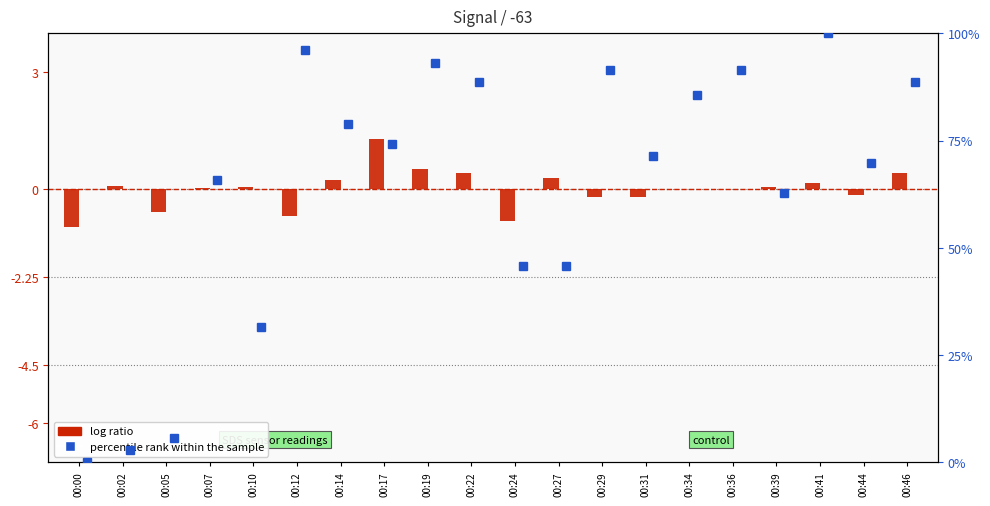

What is the difference between the maximum and minimum values in the log ratio series?

2.2